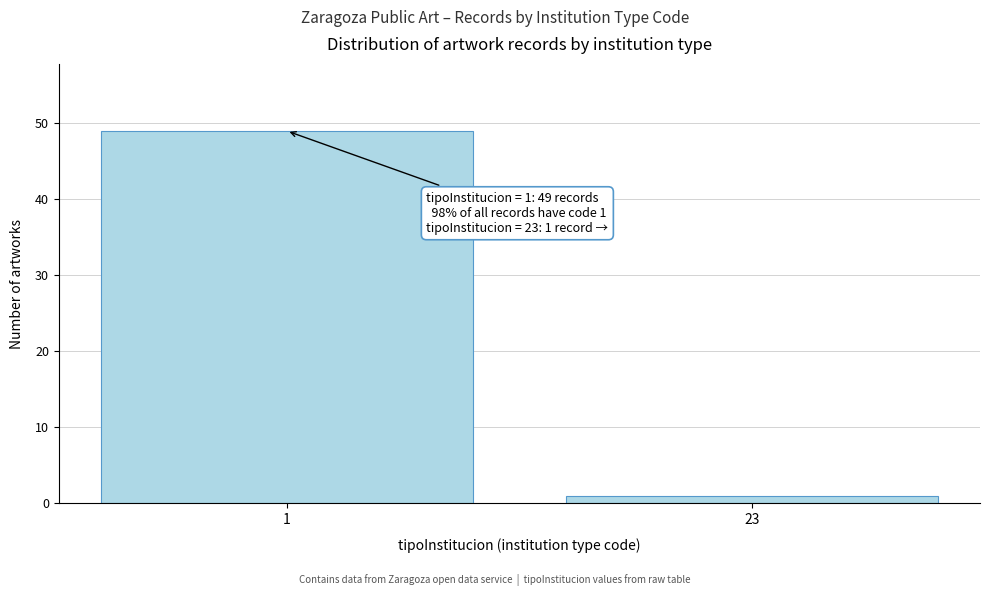

Reading left to right, what are all the values shown in this chart?

49	1